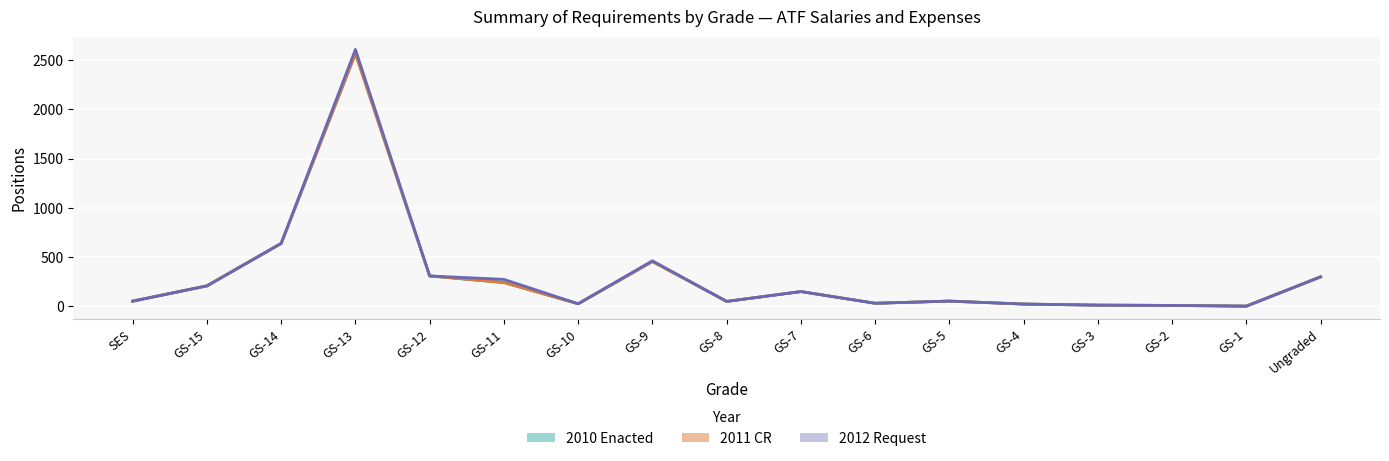

True or false: 2011 CR and 2012 Request intersect in this chart.

False